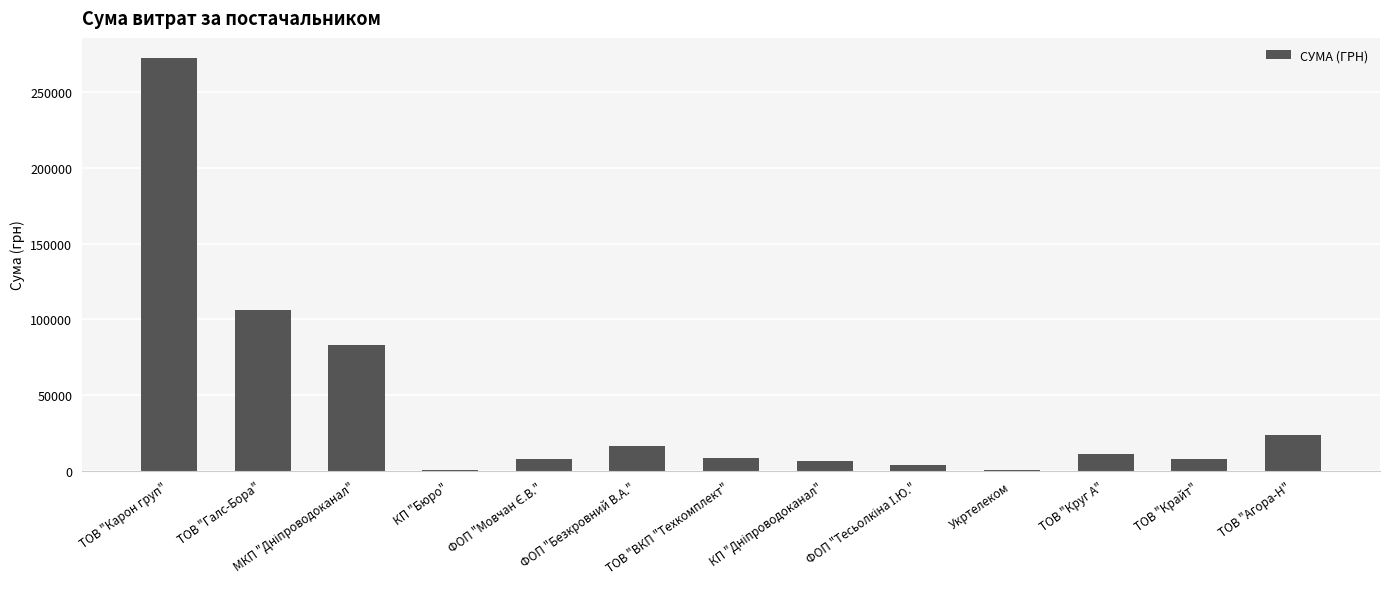

Approximately how many times larger is the value at ТОВ "ВКП "Техкомплект" compared to ФОП "Безкровний В.А."?

0.5